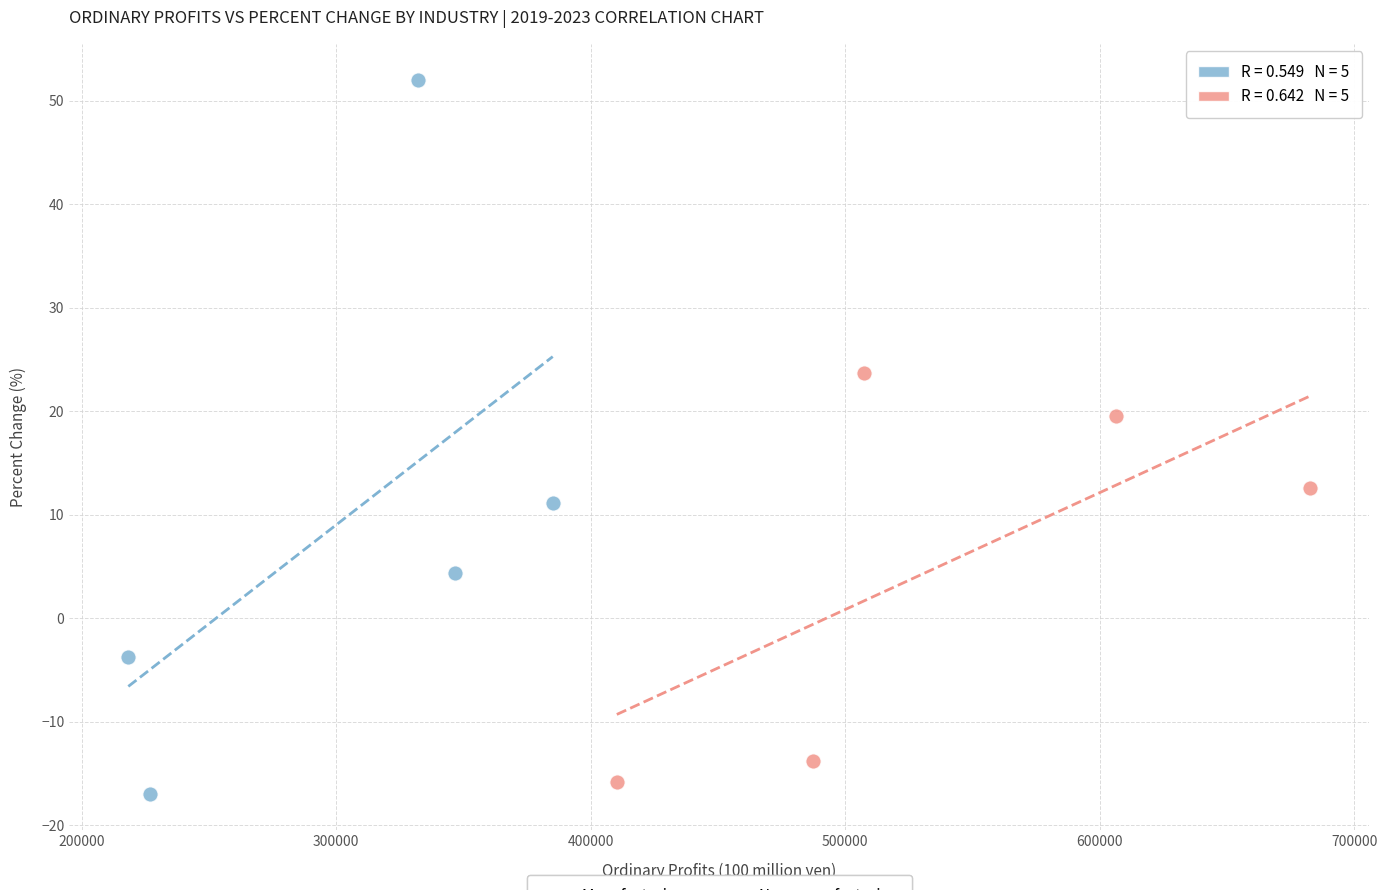

Which series reaches the maximum Y coordinate?

Manufacturing